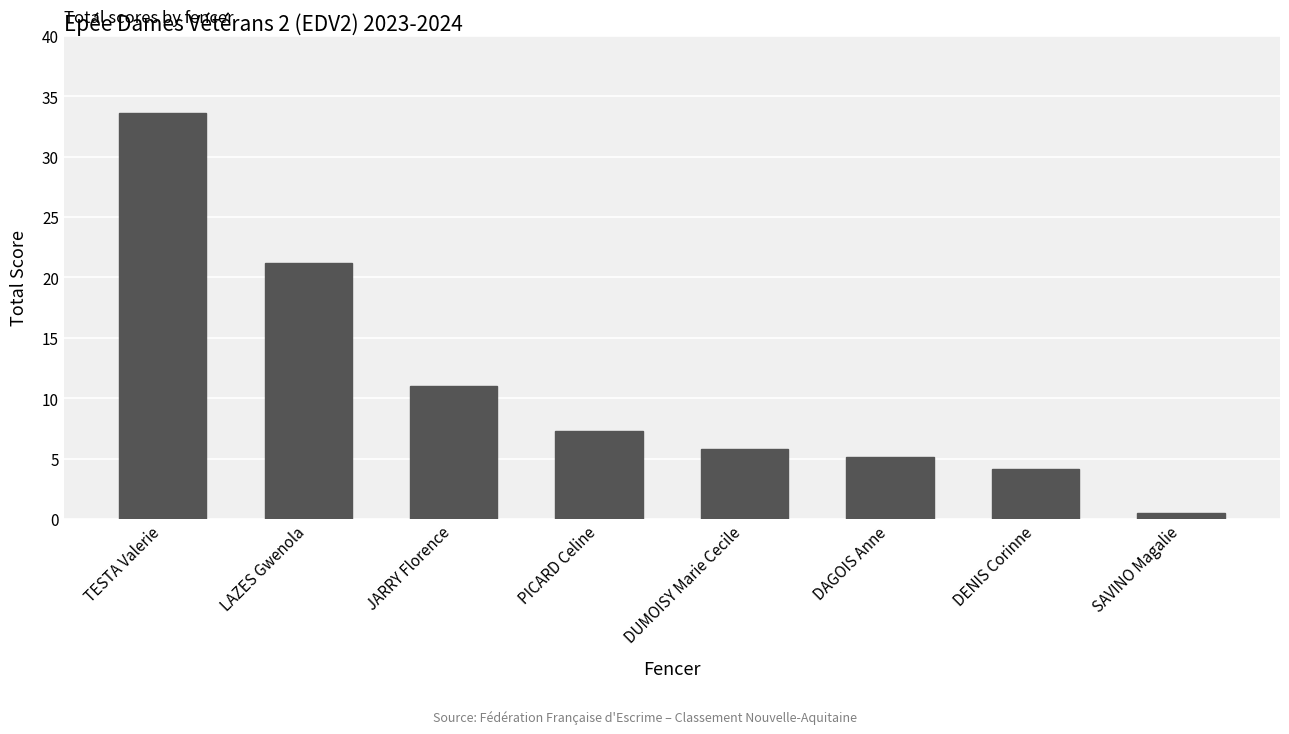

Reading left to right, what are all the values shown in this chart?

33.6	21.2	11.0	7.3	5.8	5.2	4.1	0.5